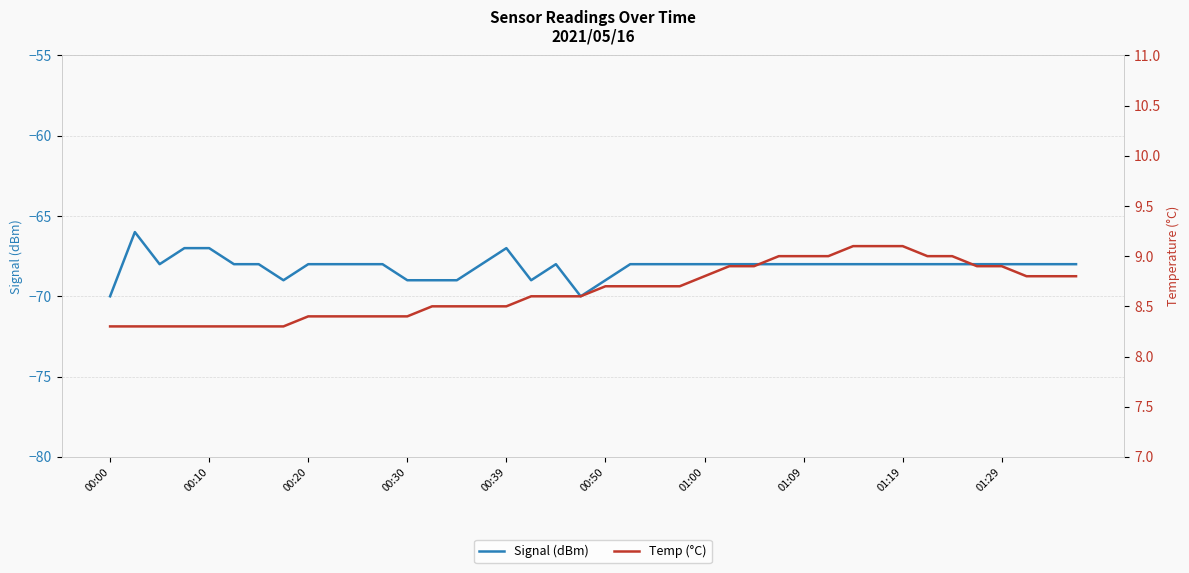

True or false: Signal (dBm) and Temp (°C) cross at least once.

False